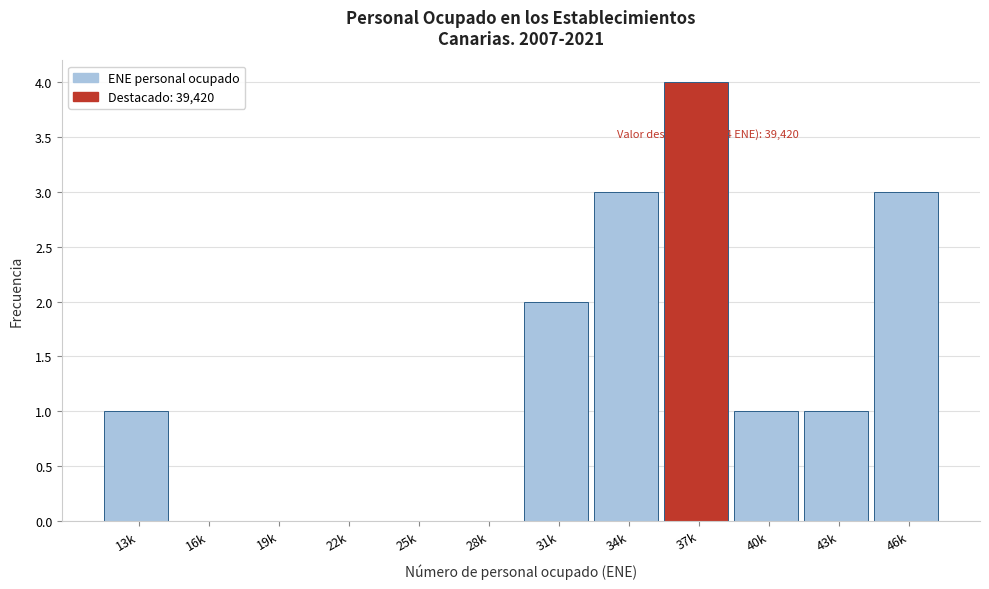

Reading left to right, list all the values displayed in this chart.

13k=1	16k=0	19k=0	22k=0	25k=0	28k=0	31k=2	34k=3	37k=4	40k=1	43k=1	46k=3